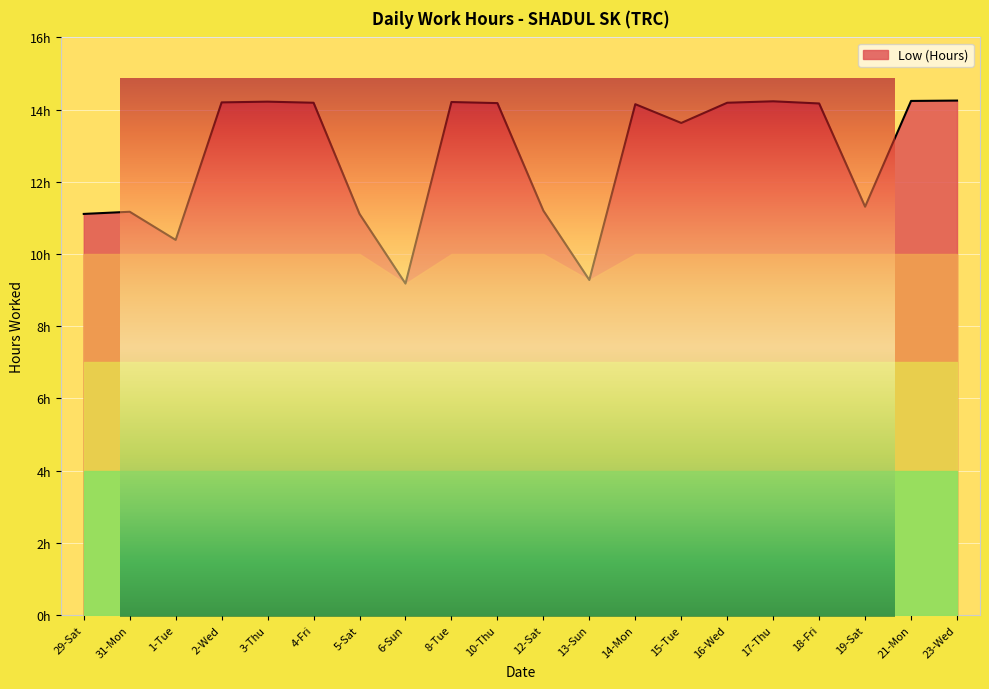

List the labels in order of value, largest first.

23-Wed, 21-Mon, 17-Thu, 3-Thu, 8-Tue, 2-Wed, 4-Fri, 16-Wed, 10-Thu, 18-Fri, 14-Mon, 15-Tue, 19-Sat, 12-Sat, 31-Mon, 29-Sat, 5-Sat, 1-Tue, 13-Sun, 6-Sun